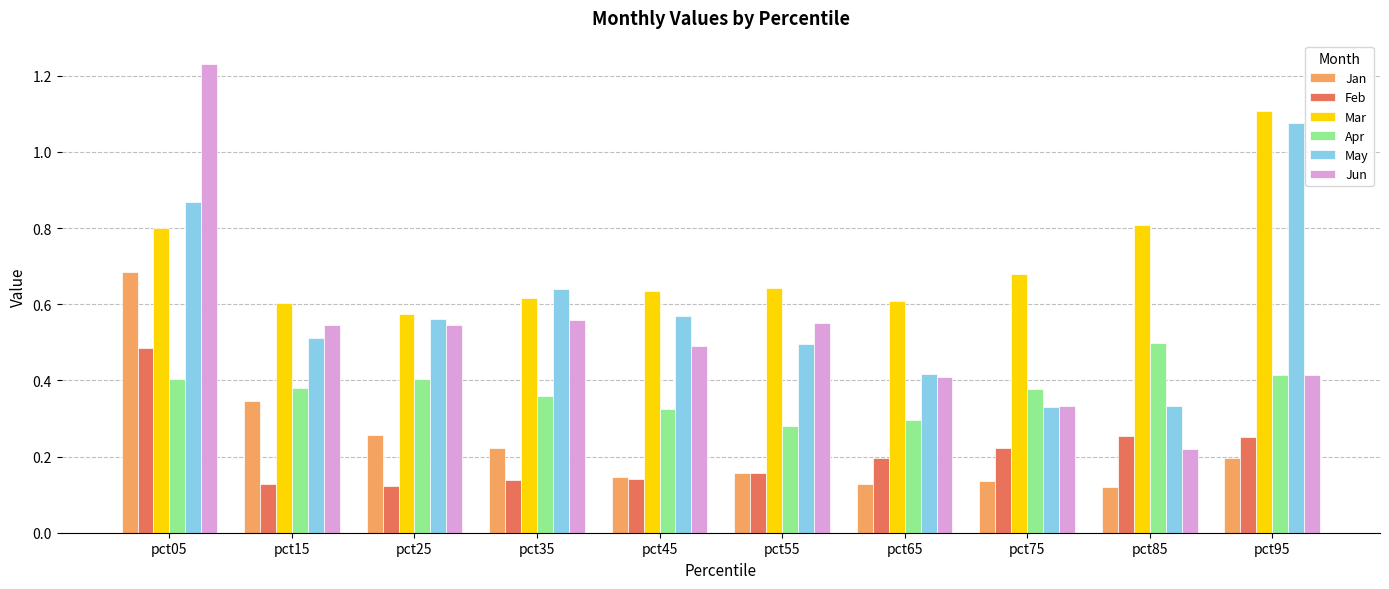

Rank the series at pct25 from lowest to highest value.

Feb, Jan, Apr, Jun, May, Mar